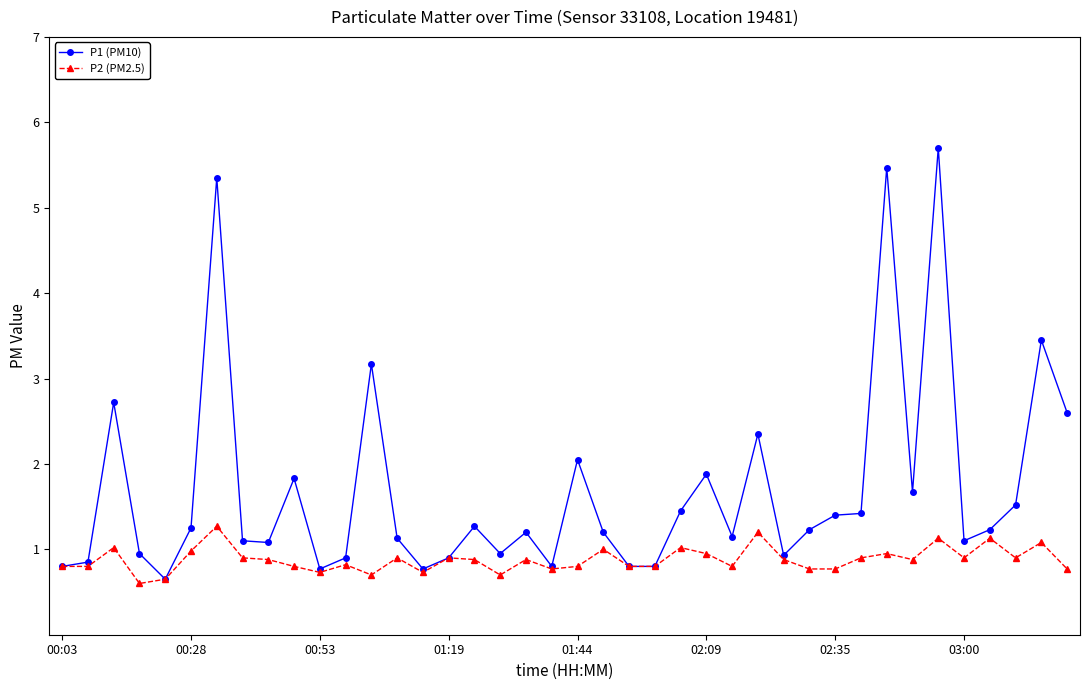

List the series in order of their peak value, lowest first.

P2 (PM2.5), P1 (PM10)